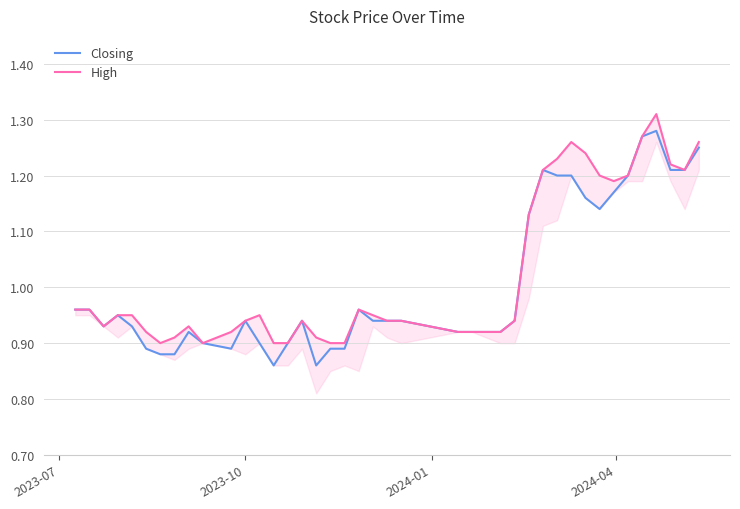

Reading right to left, list all the values displayed in this chart.

Closing: 1.2	1.2	1.2	1.3	1.3	1.2	1.2	1.1	1.2	1.2	1.2	1.2	1.1	0.9	0.9	0.9	0.9	0.9	0.9	0.9	1.0	0.9	0.9	0.9	0.9	0.9	0.9	0.9	0.9	0.9	0.9	0.9	0.9	0.9	0.9	0.9	0.9	0.9	1.0	1.0
High: 1.3	1.2	1.2	1.3	1.3	1.2	1.2	1.2	1.2	1.3	1.2	1.2	1.1	0.9	0.9	0.9	0.9	0.9	0.9	0.9	1.0	0.9	0.9	0.9	0.9	0.9	0.9	0.9	0.9	0.9	0.9	0.9	0.9	0.9	0.9	0.9	0.9	0.9	1.0	1.0